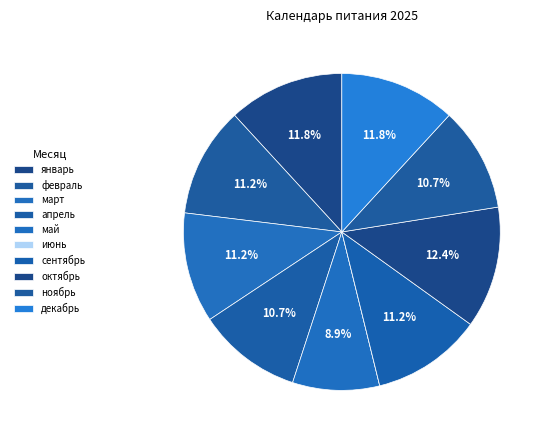

Which slice is the largest?

октябрь